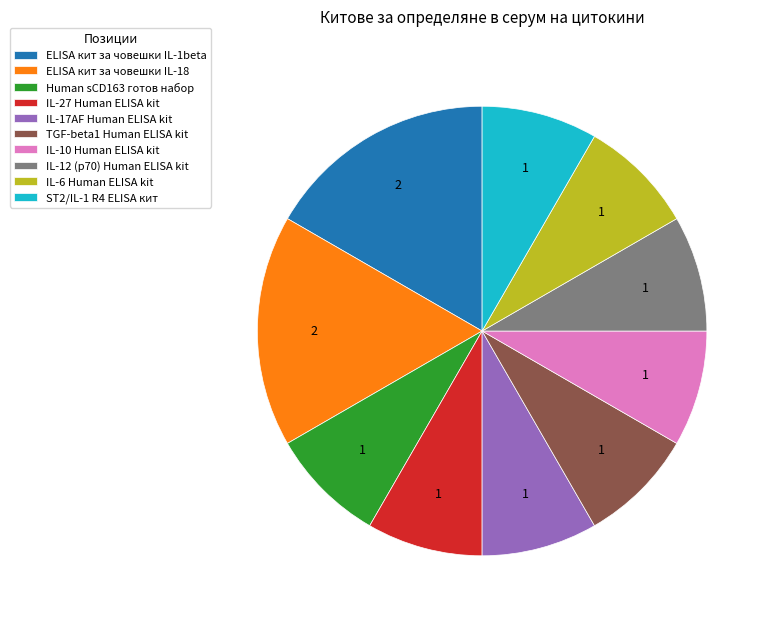

Between IL-27 Human ELISA kit and ELISA кит за човешки IL-18, which is larger?

ELISA кит за човешки IL-18